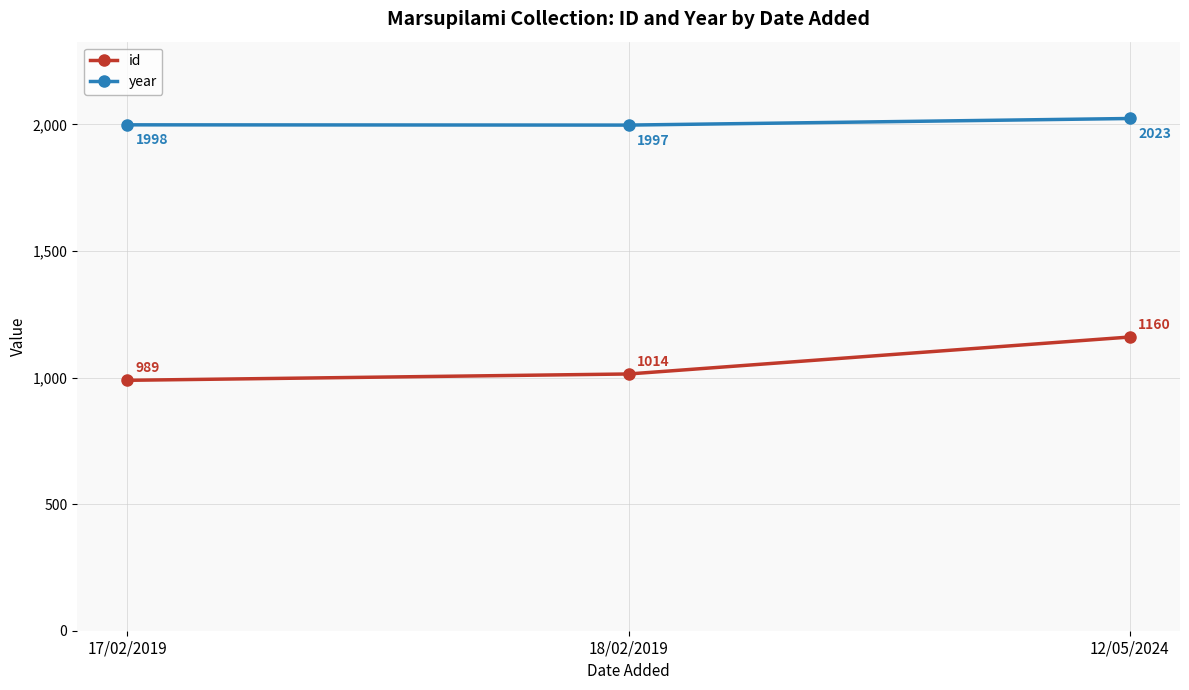

Which series has the largest total across all categories?

year